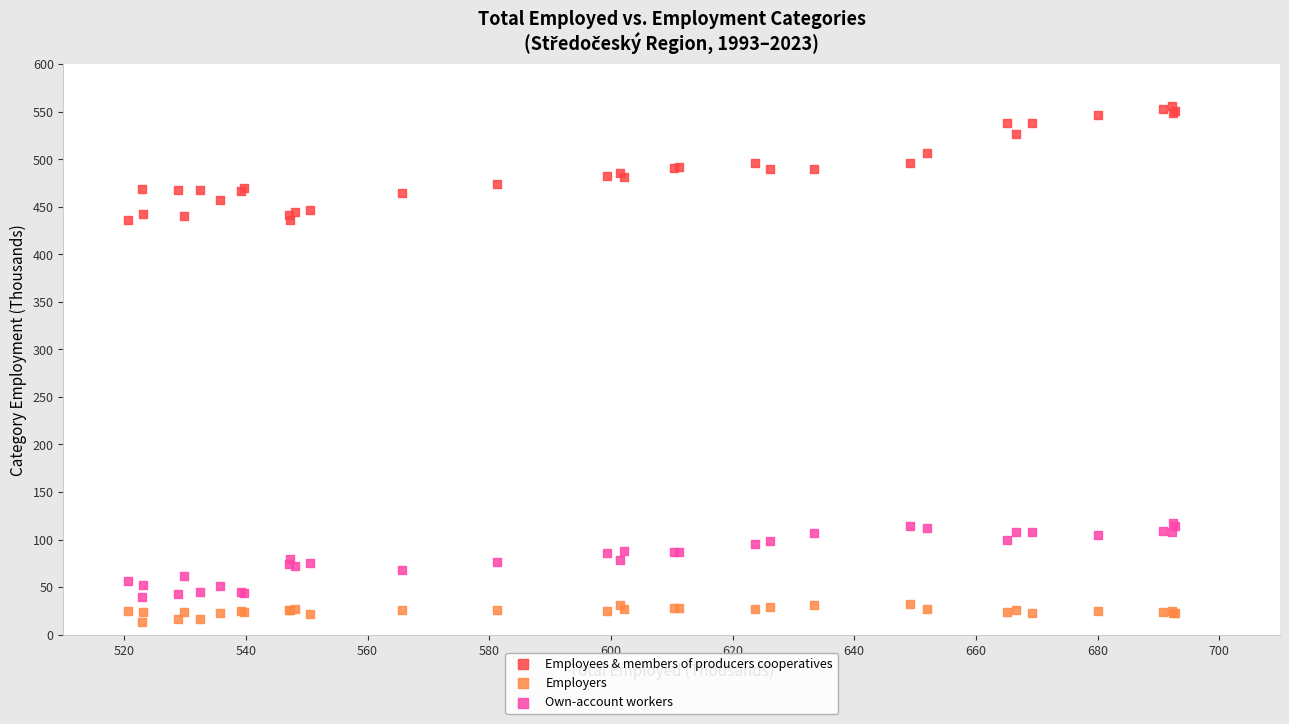

What are all the series names shown in the legend?

Employees & members of producers cooperatives, Employers, Own-account workers